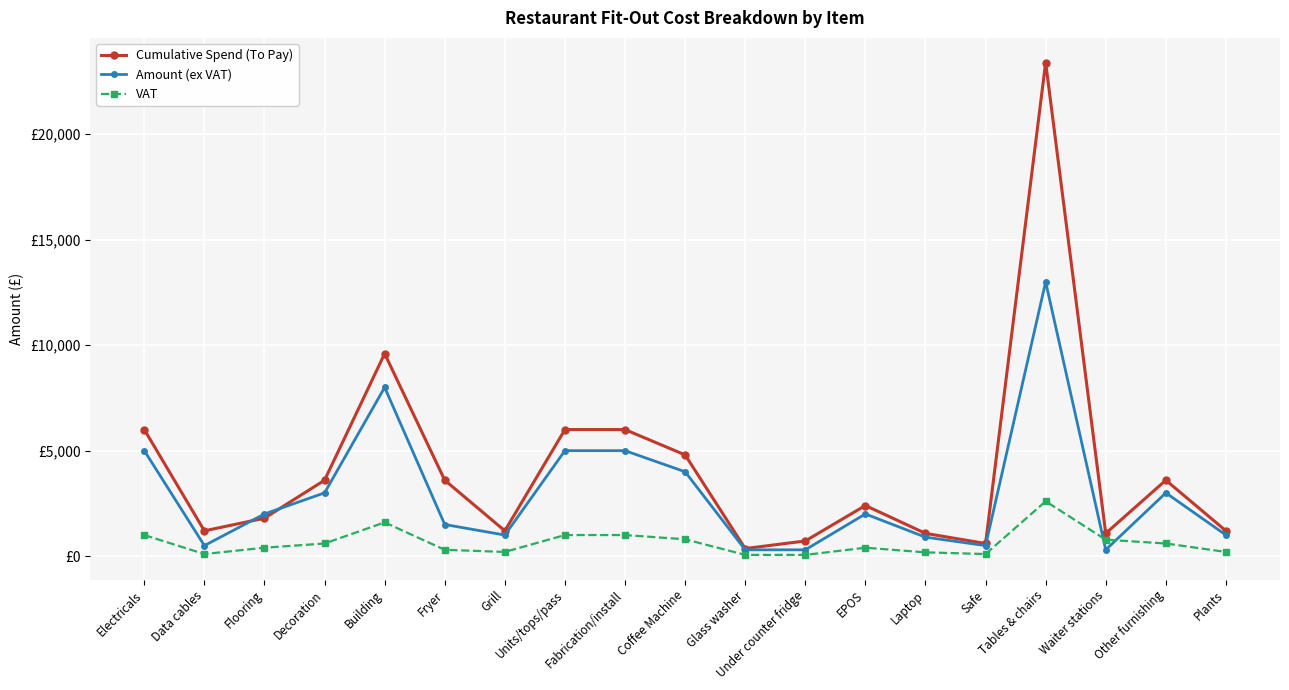

At which label does VAT reach its minimum?

Glass washer